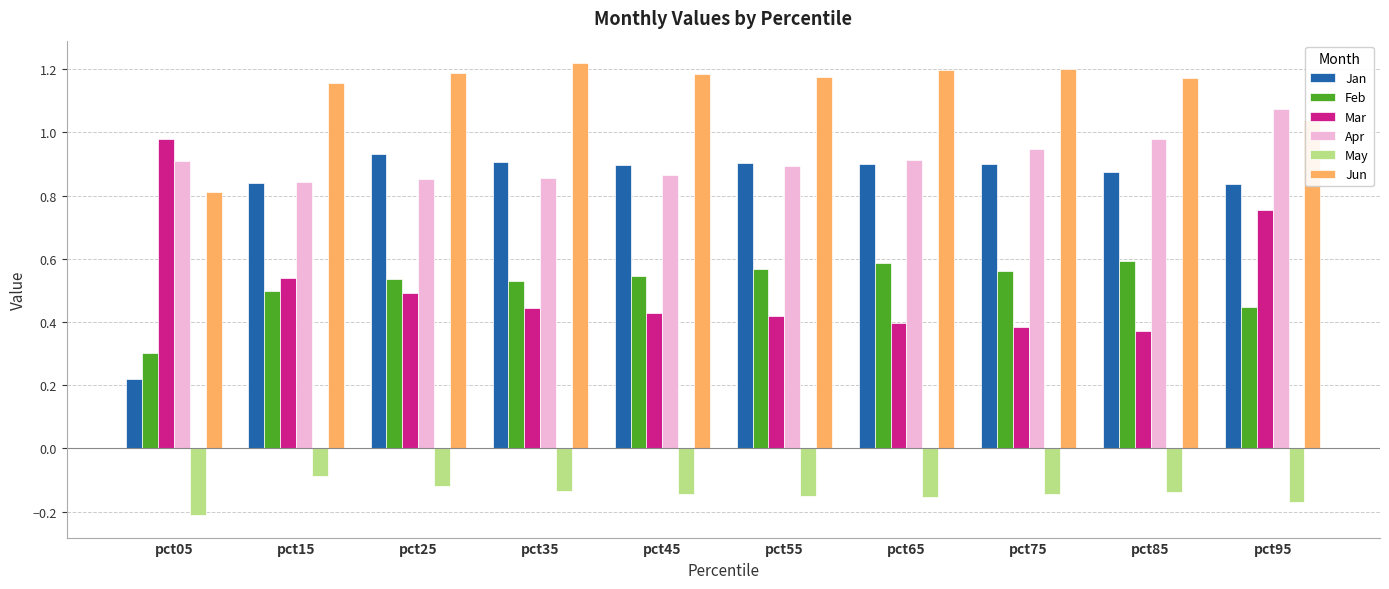

At which category does the chart reach its minimum across all series?

pct05